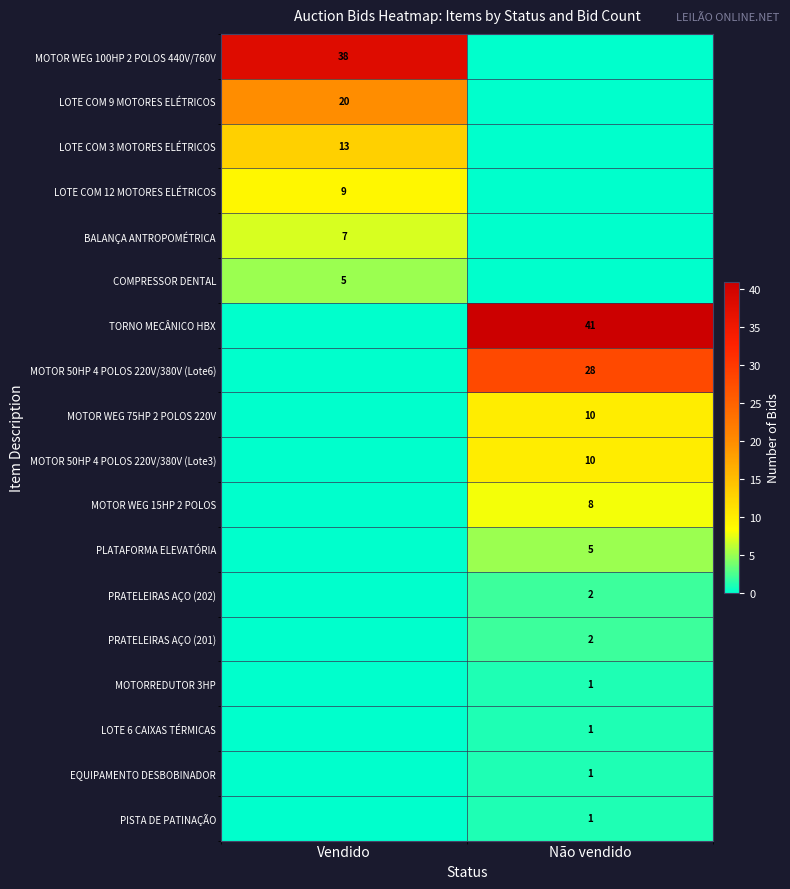

The PRATELEIRAS AÇO (202) series shows 2 at Não vendido. True or false?

True